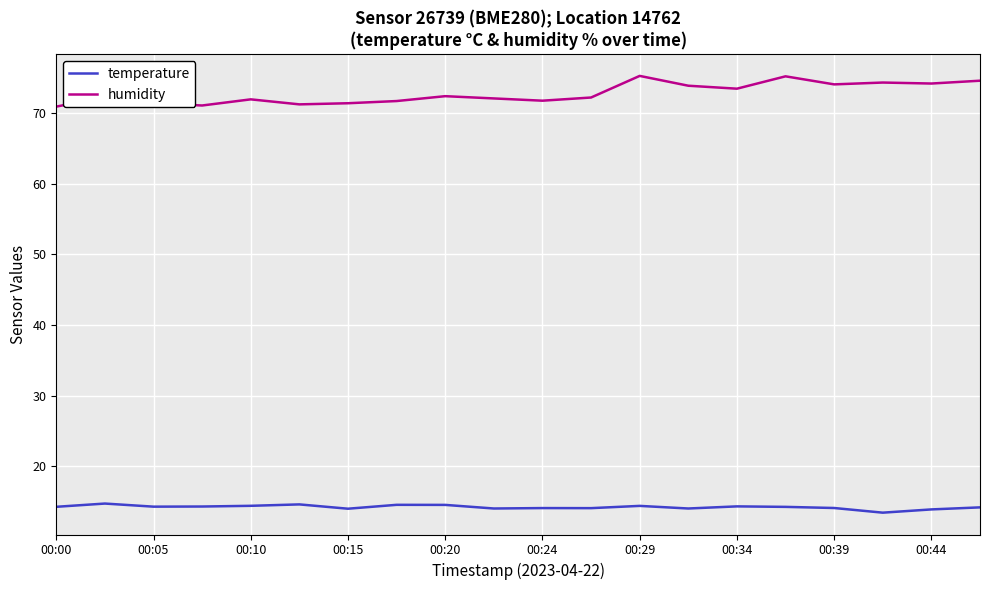

True or false: temperature and humidity cross at least once.

False